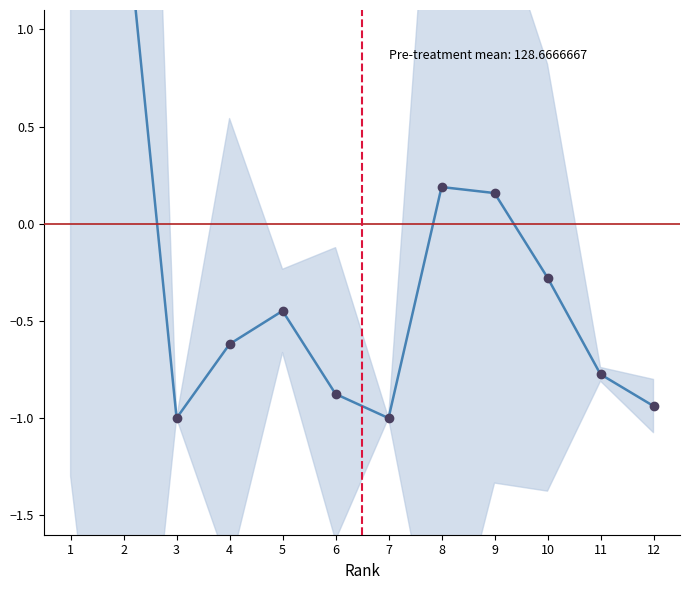

What is the value of the 7th point from the left?

-1.0